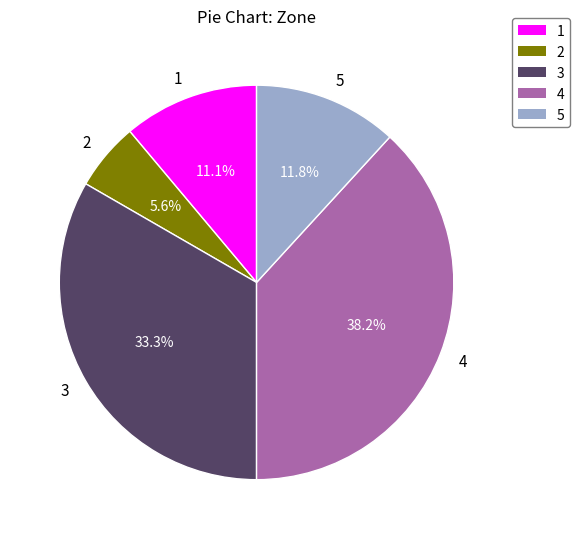

Rank the categories by value from highest to lowest.

4, 3, 5, 1, 2